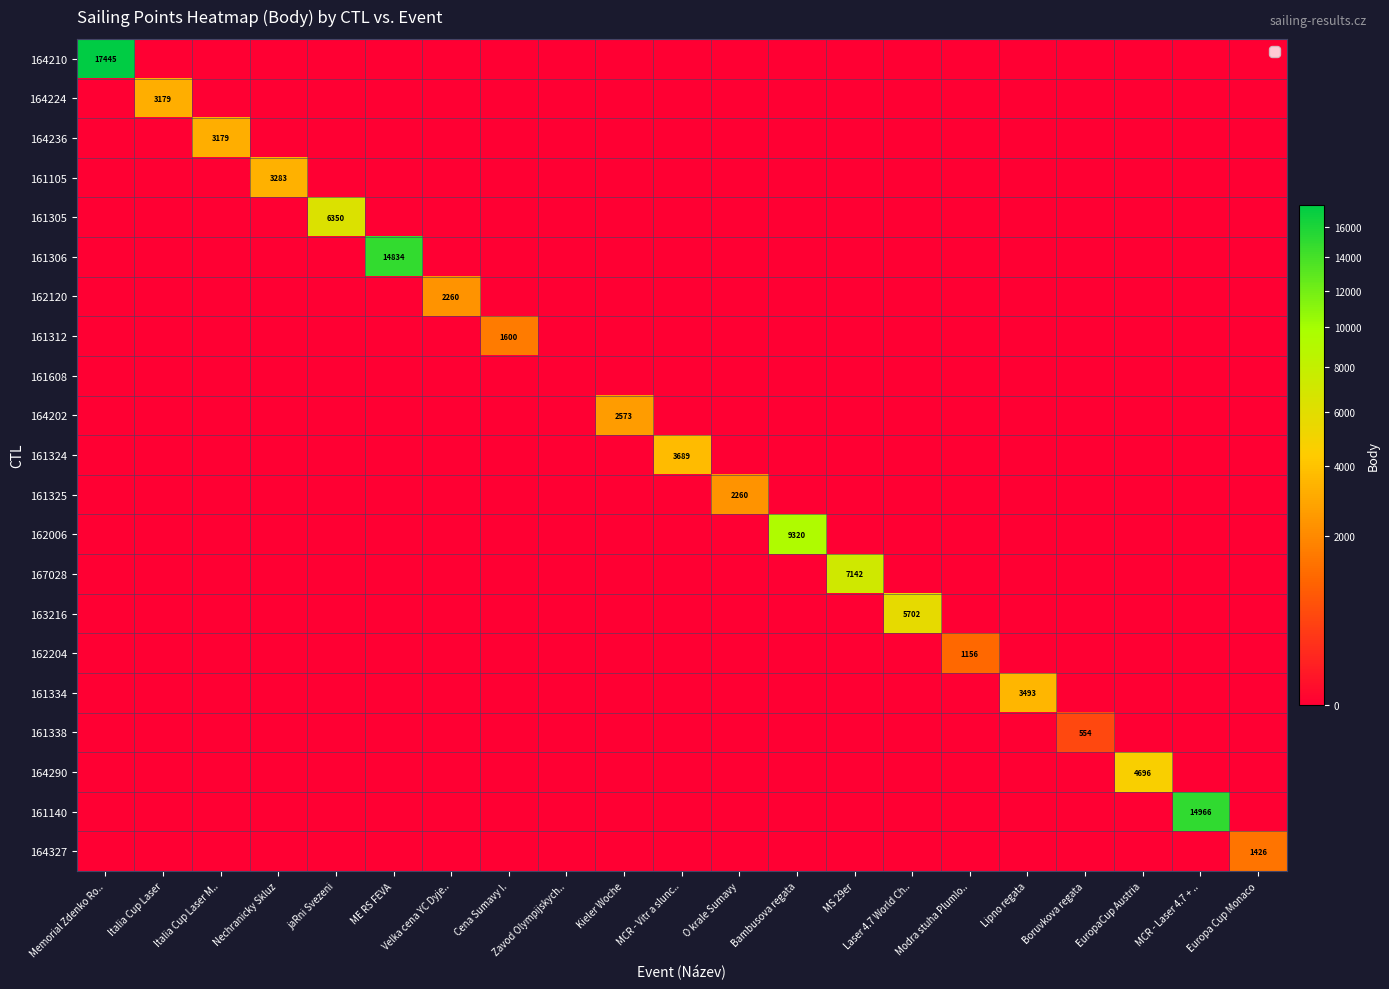

Which series has the largest total across all categories?

164210